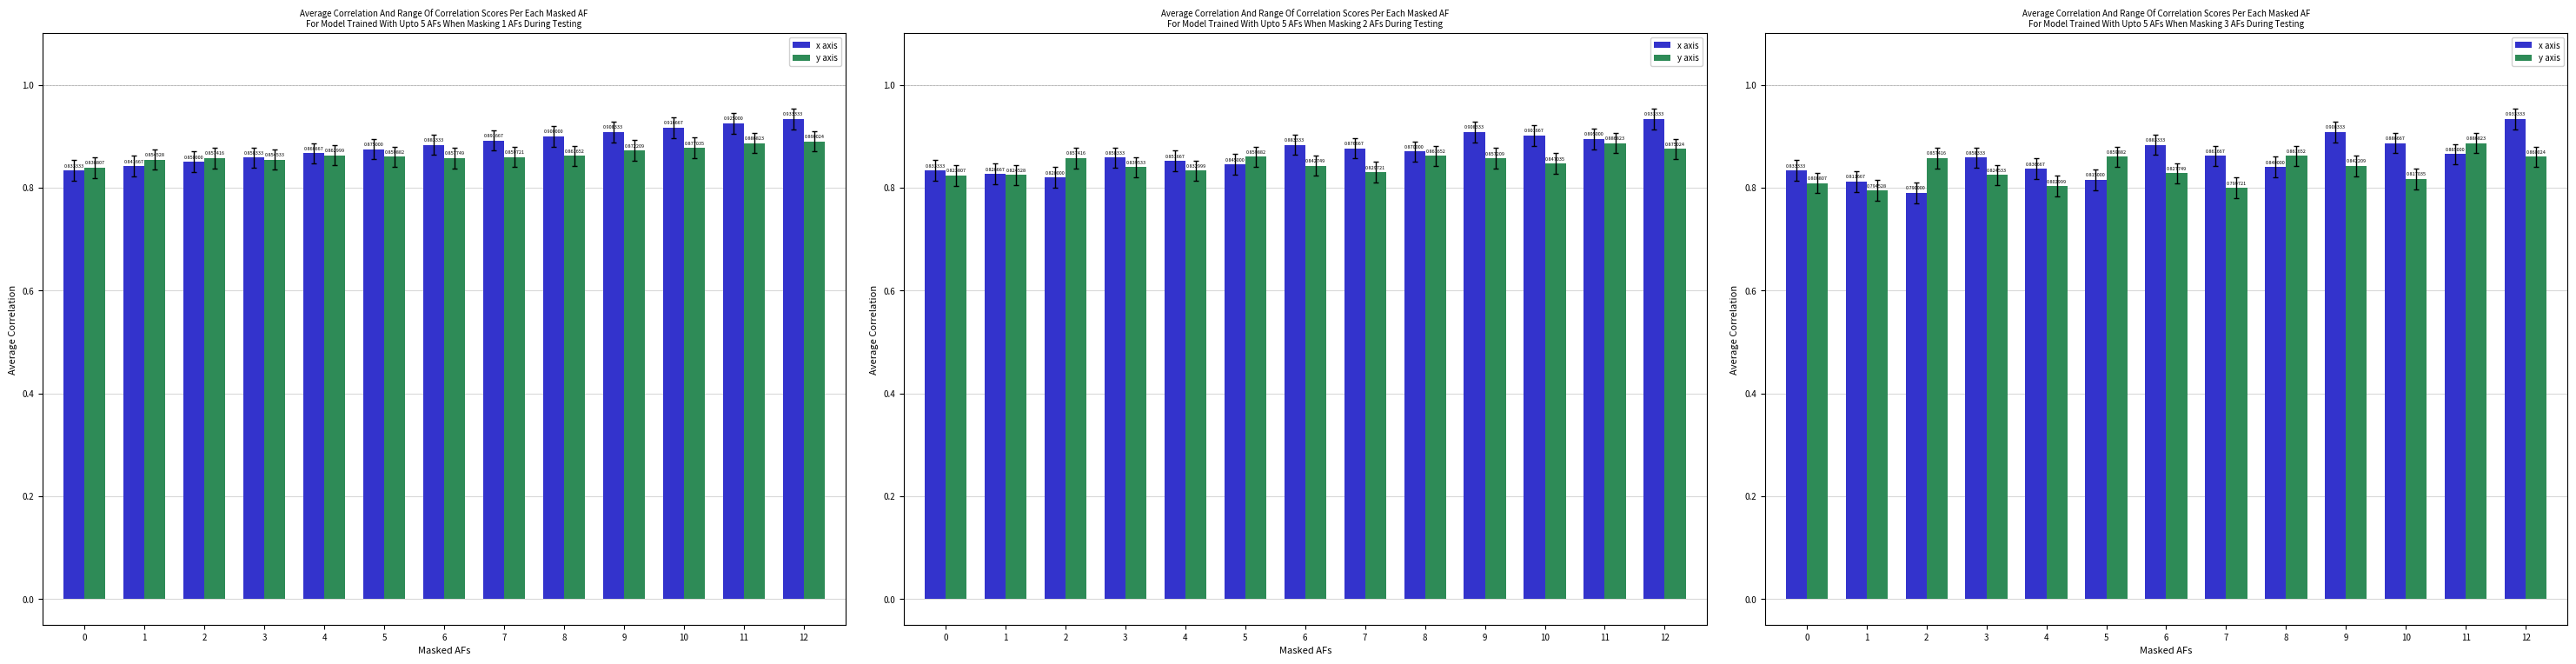

At which label is y axis closest to 0?

1